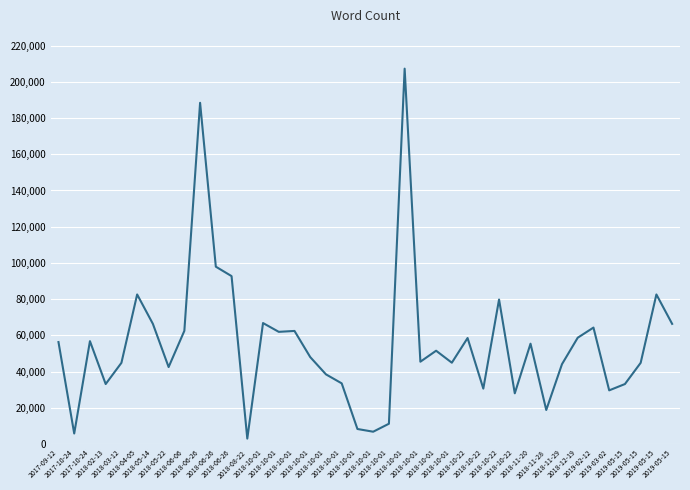

Rank the categories by value from highest to lowest.

2018-10-01, 2018-06-26, 2018-06-26, 2018-06-26, 2018-04-05, 2019-05-15, 2018-10-22, 2018-10-01, 2018-05-14, 2019-05-15, 2019-02-12, 2018-06-06, 2018-10-01, 2018-10-01, 2018-12-19, 2018-10-22, 2017-10-24, 2017-09-12, 2018-11-20, 2018-10-01, 2018-10-01, 2018-10-01, 2018-10-01, 2018-03-12, 2019-05-15, 2018-11-29, 2018-05-22, 2018-10-01, 2018-10-01, 2018-02-13, 2019-05-15, 2018-10-22, 2019-03-02, 2018-10-22, 2018-11-28, 2018-10-01, 2018-10-01, 2018-10-01, 2017-10-24, 2018-08-22